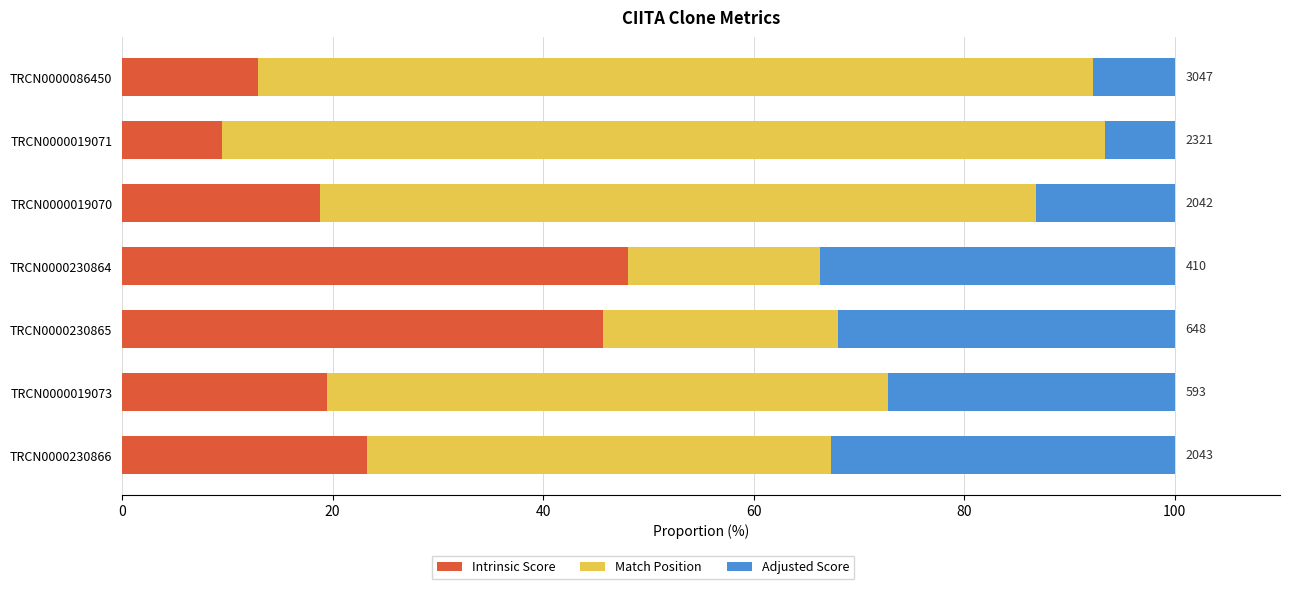

What is the total value across all series at TRCN0000019070?

100.0